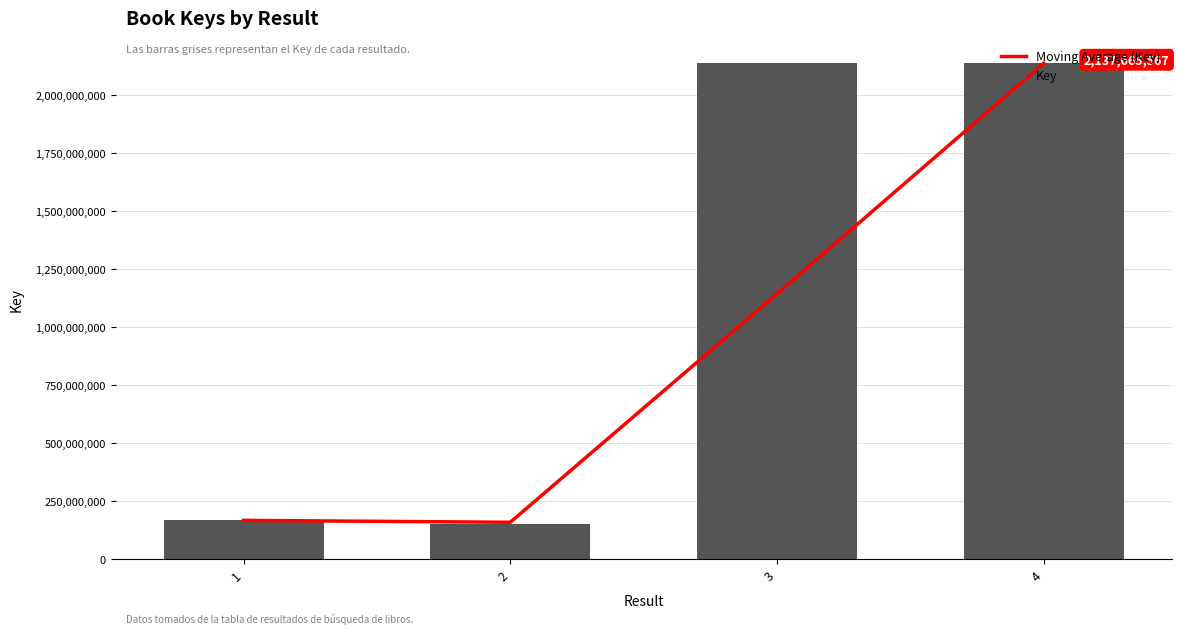

What are all the series names shown in the legend?

Moving Average (Key), Key